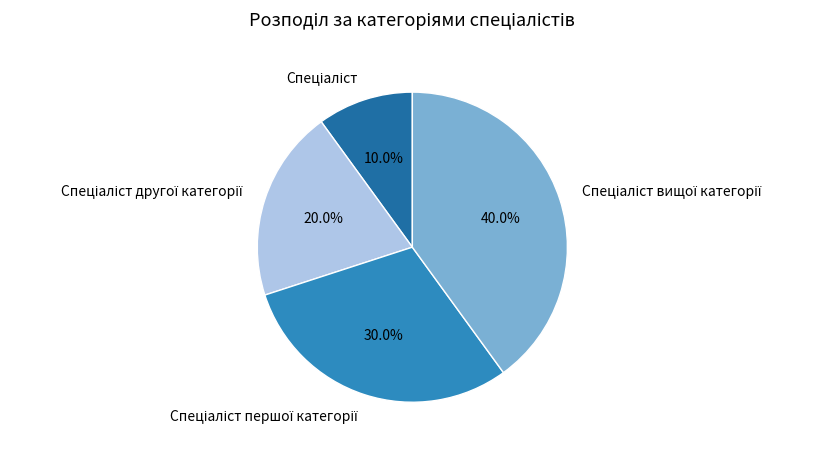

How many segments does this pie chart have?

4